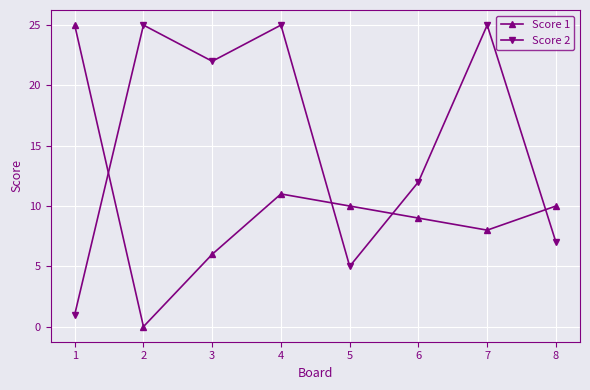

At which label does Score 1 first exceed 10?

1